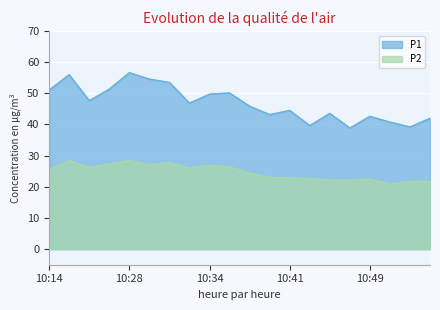

Between 10:14 and 10:47, which is larger?

10:14